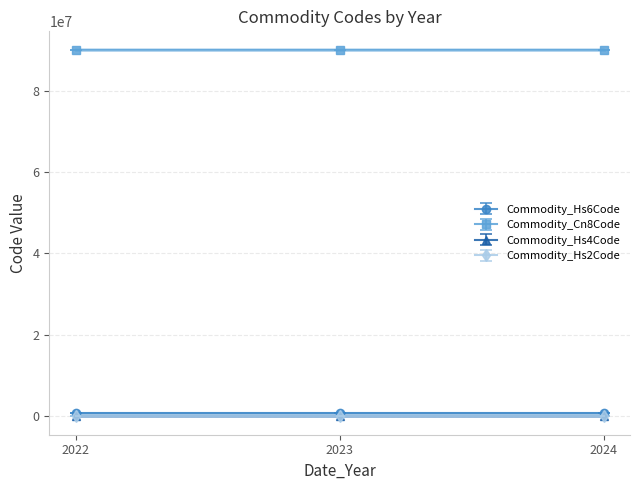

Which has a higher value, 2023 or 2022?

2023